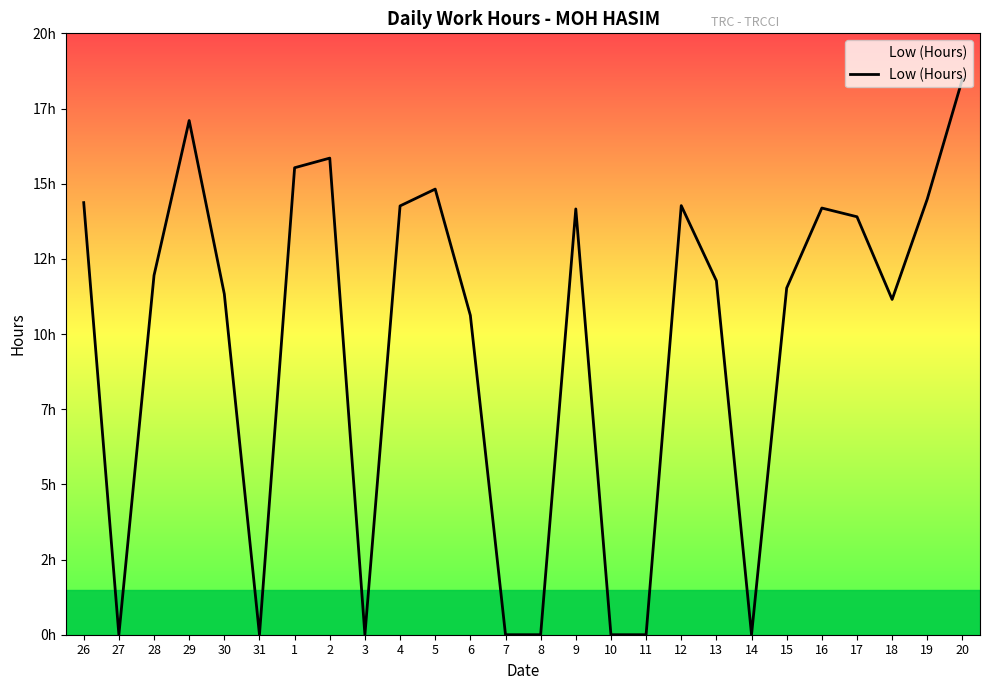

Reading right to left, extract all data points from this chart.

18.5	14.5	11.2	13.9	14.2	11.5	0.0	11.8	14.3	0.0	0.0	14.2	0.0	0.0	10.6	14.8	14.3	0.0	15.8	15.5	0.0	11.3	17.1	11.9	0.0	14.4